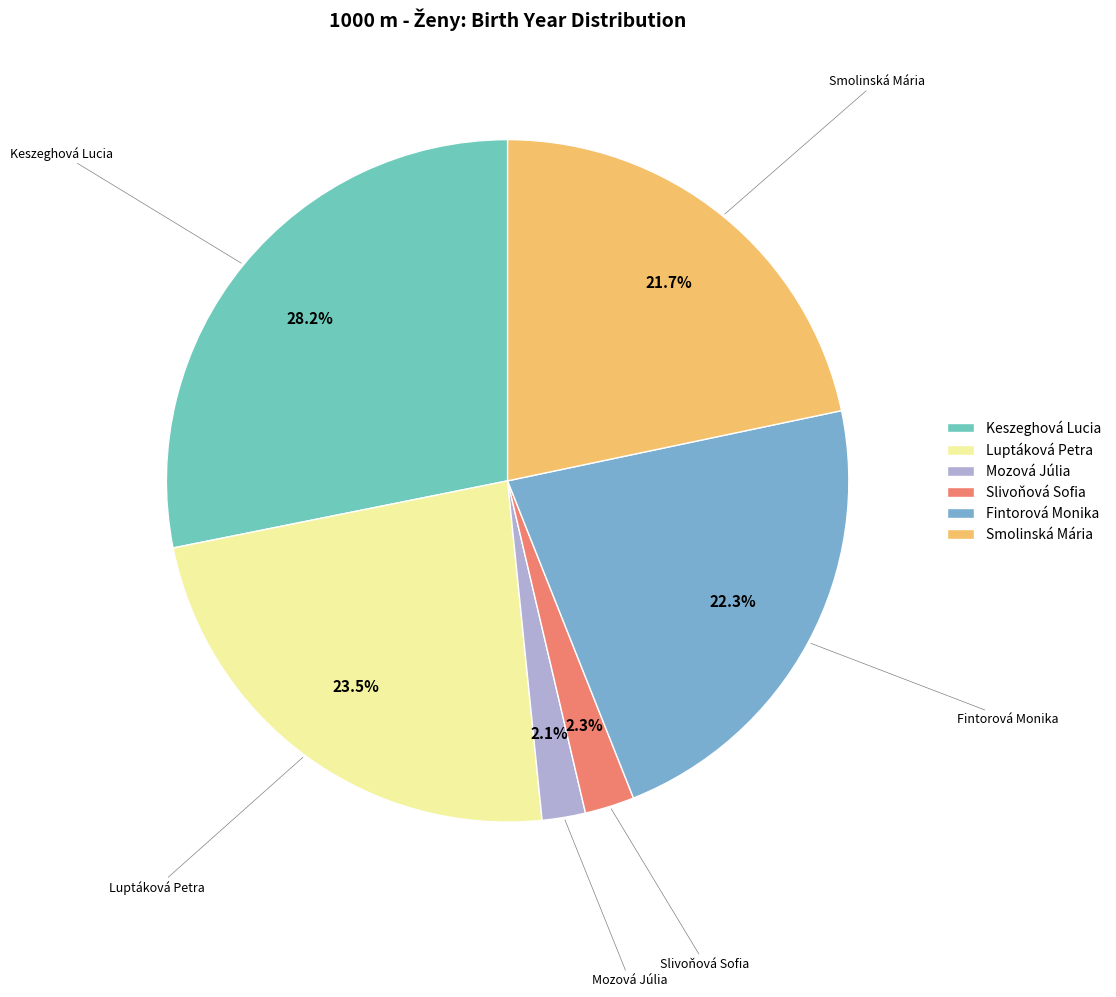

To the nearest percent, what is the average slice percentage?

17%